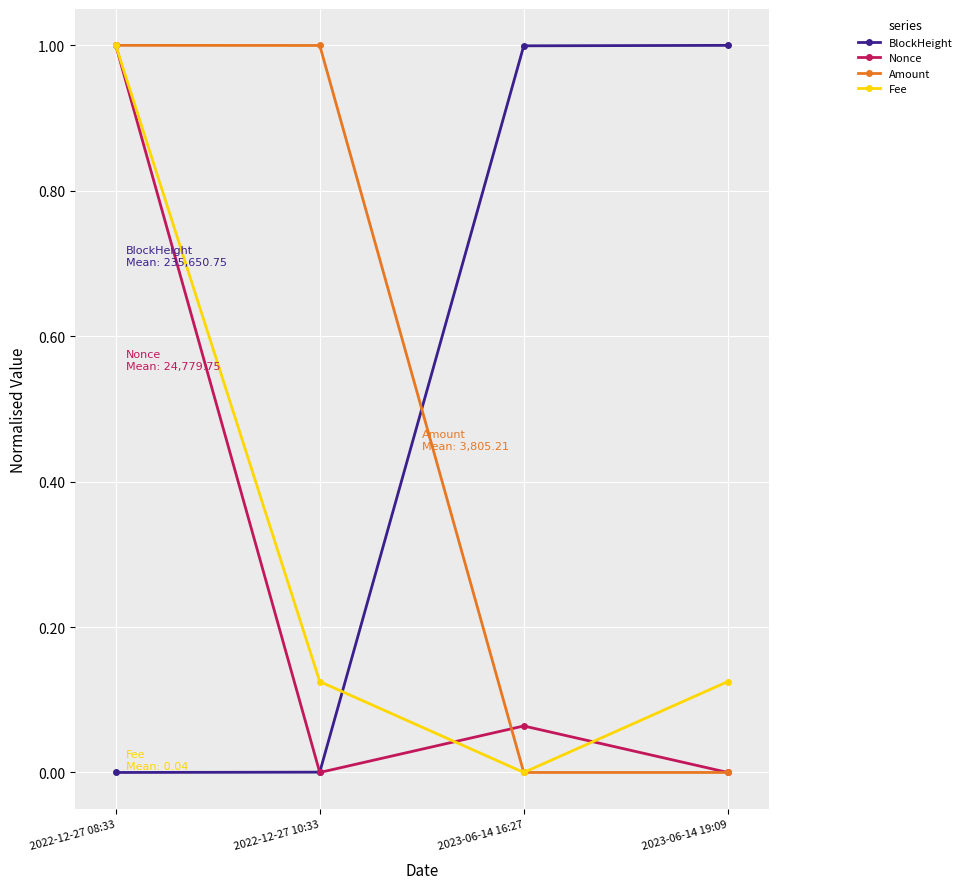

The Amount series shows 0.0 at 2023-06-14 16:27. True or false?

True